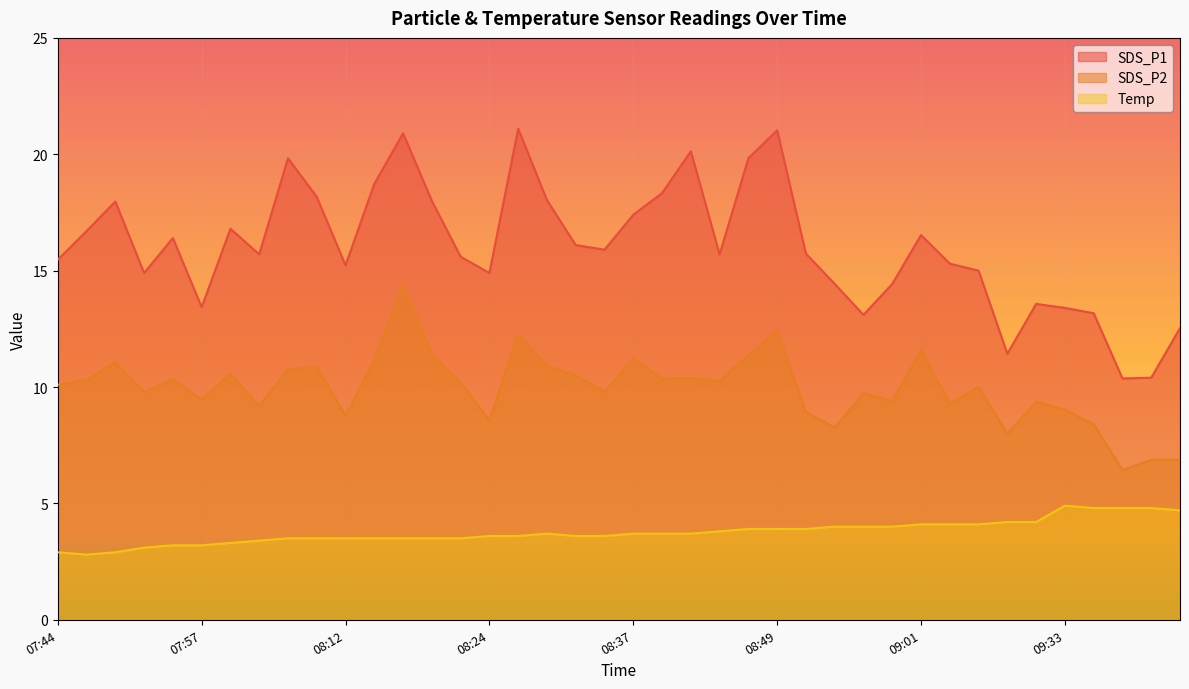

The value of Temp at 09:09 is 4.2. True or false?

True